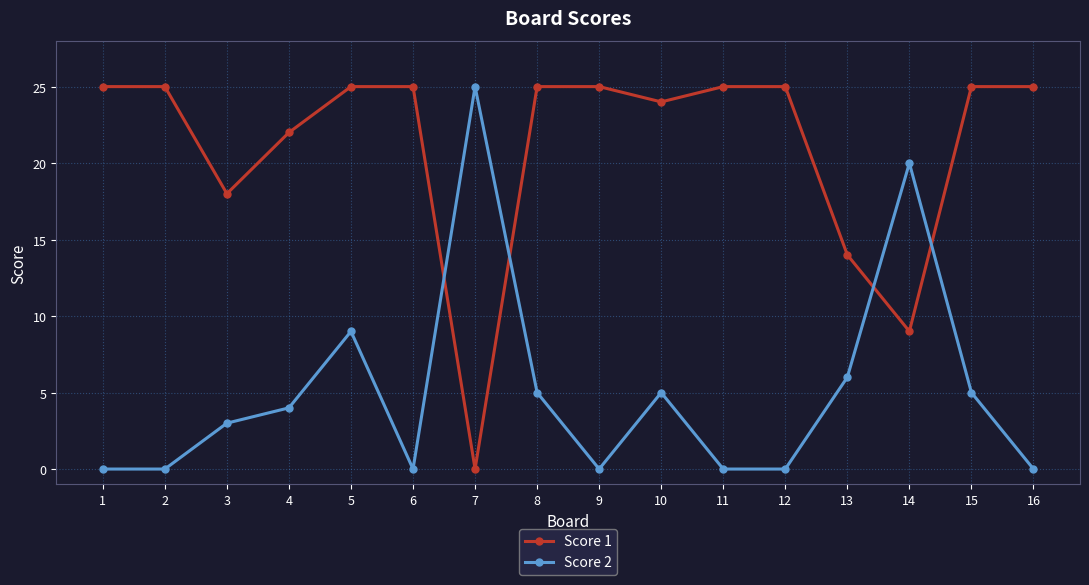

How many data points does each series have?

16